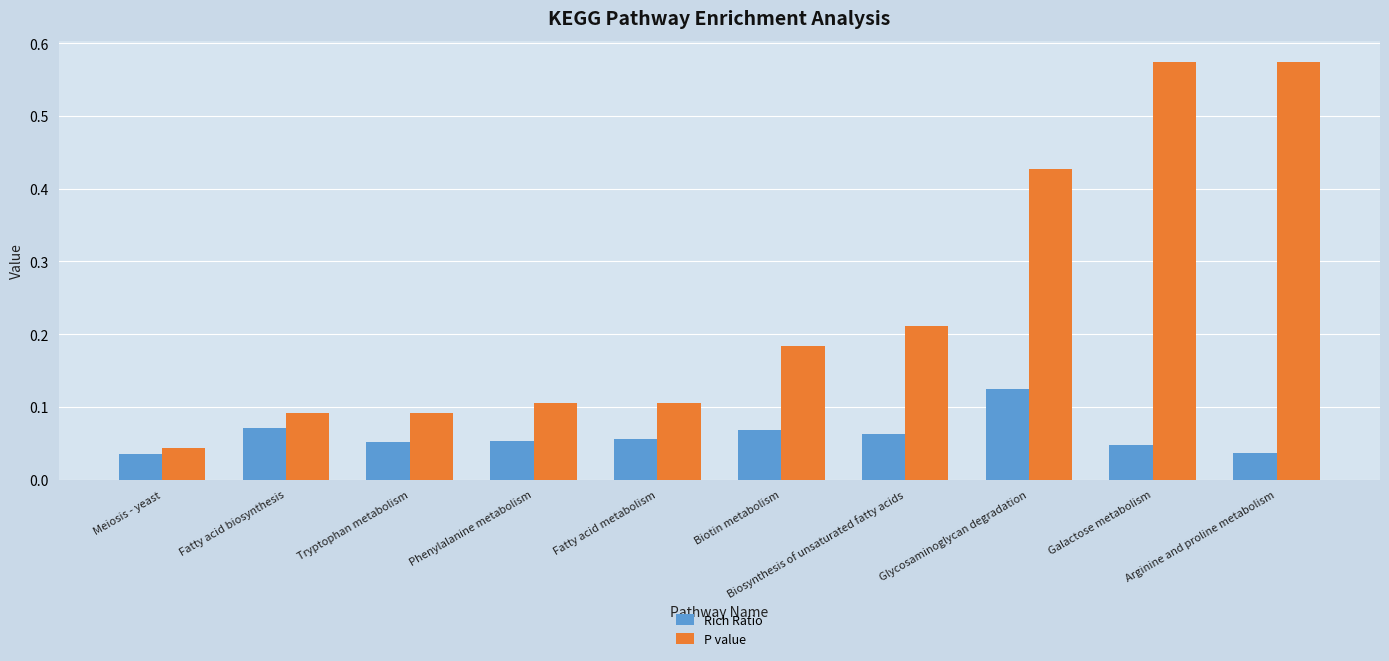

What is the label of the 6th bar from the left?

Biotin metabolism